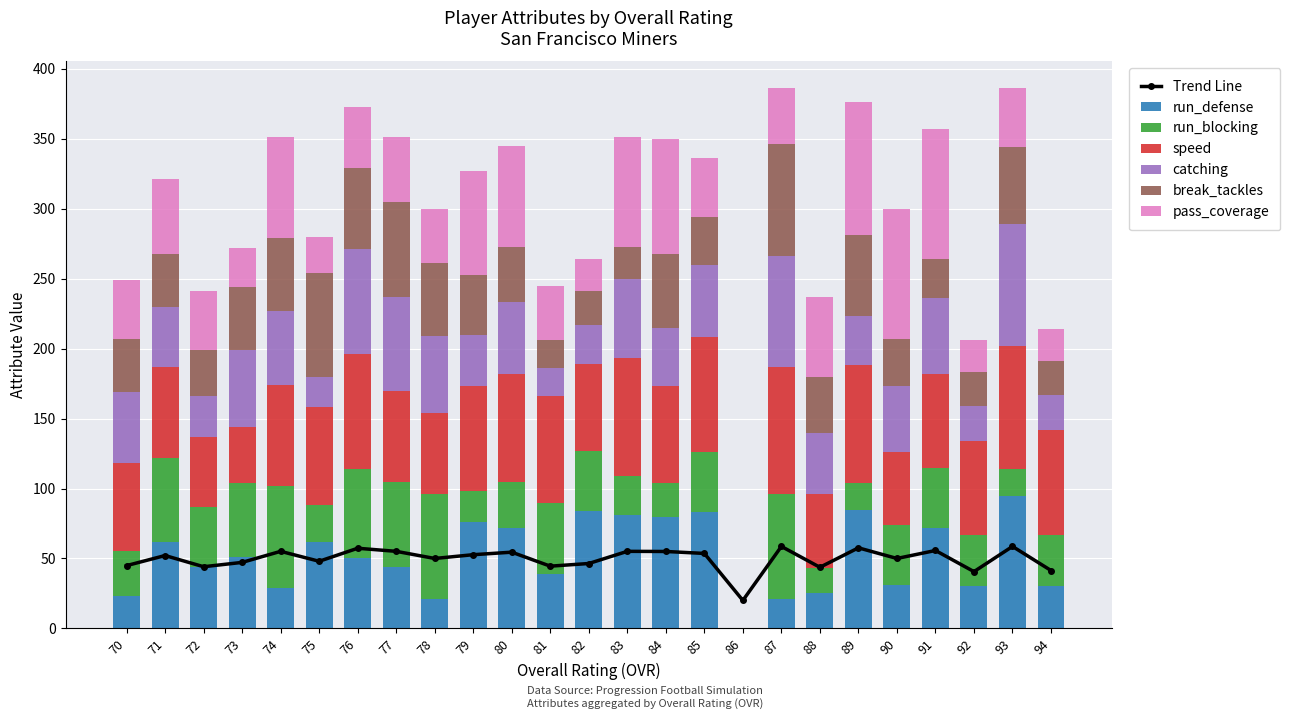

Is the value of speed at 84 greater than the value of break_tackles at 83?

Yes